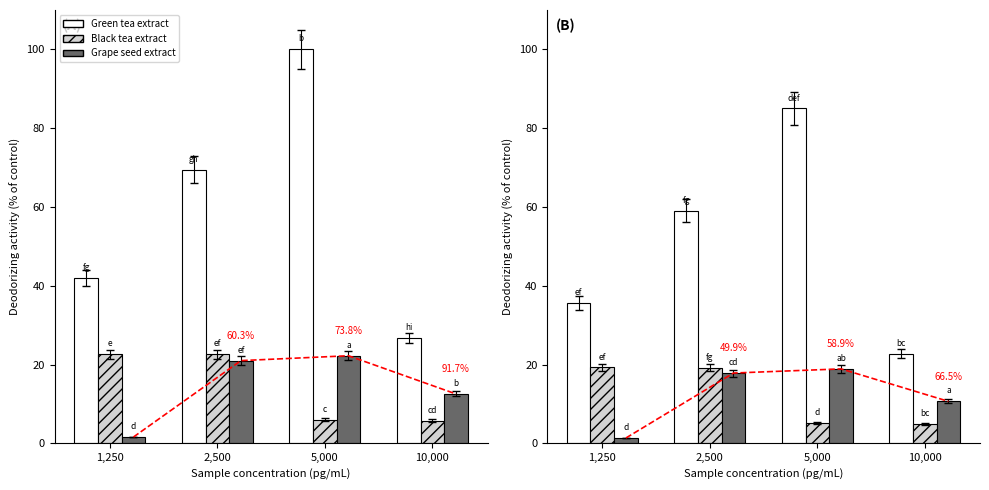

Which series changed the most between 2,500 and 10,000?

Green tea extract